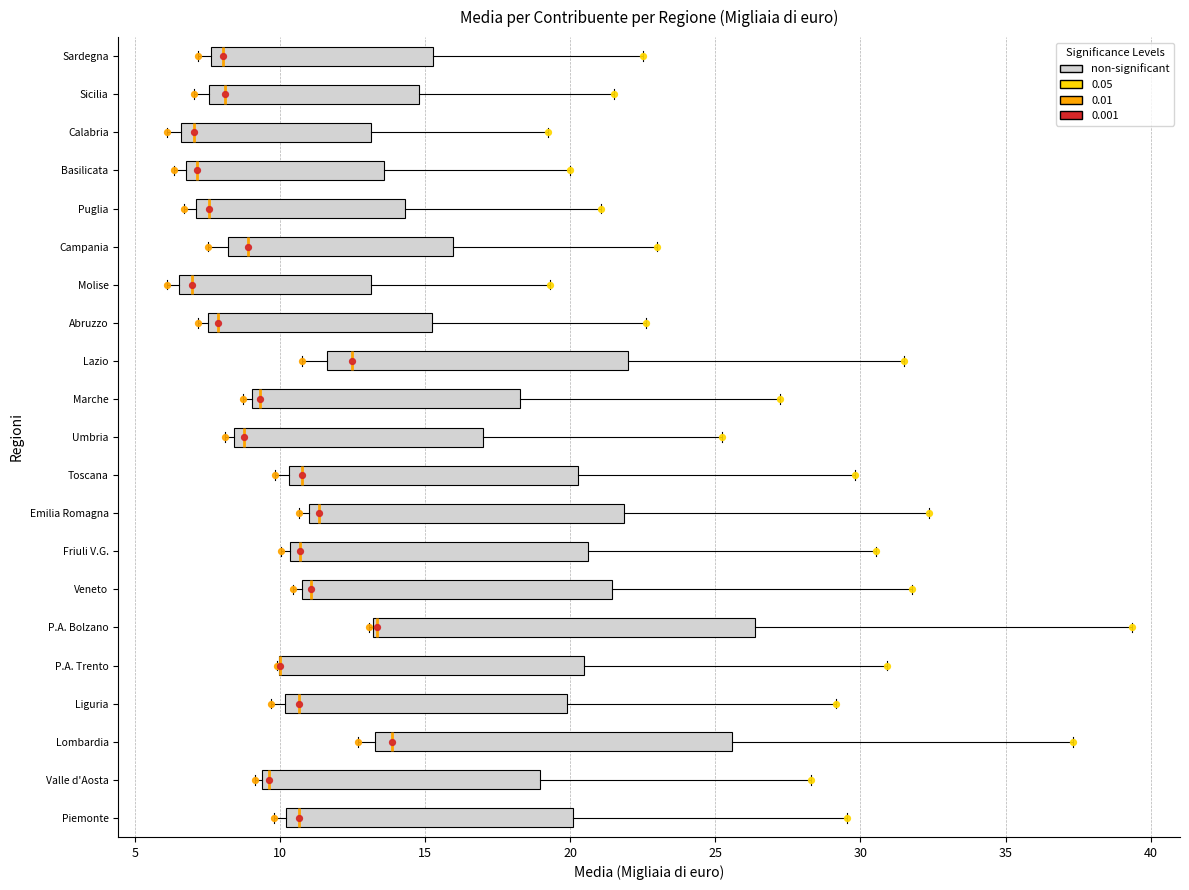

Where does the right whisker of the box for Abruzzo end on the x-axis? The values are not printed on the chart, so give them approximately, as read against the axis.

22.5